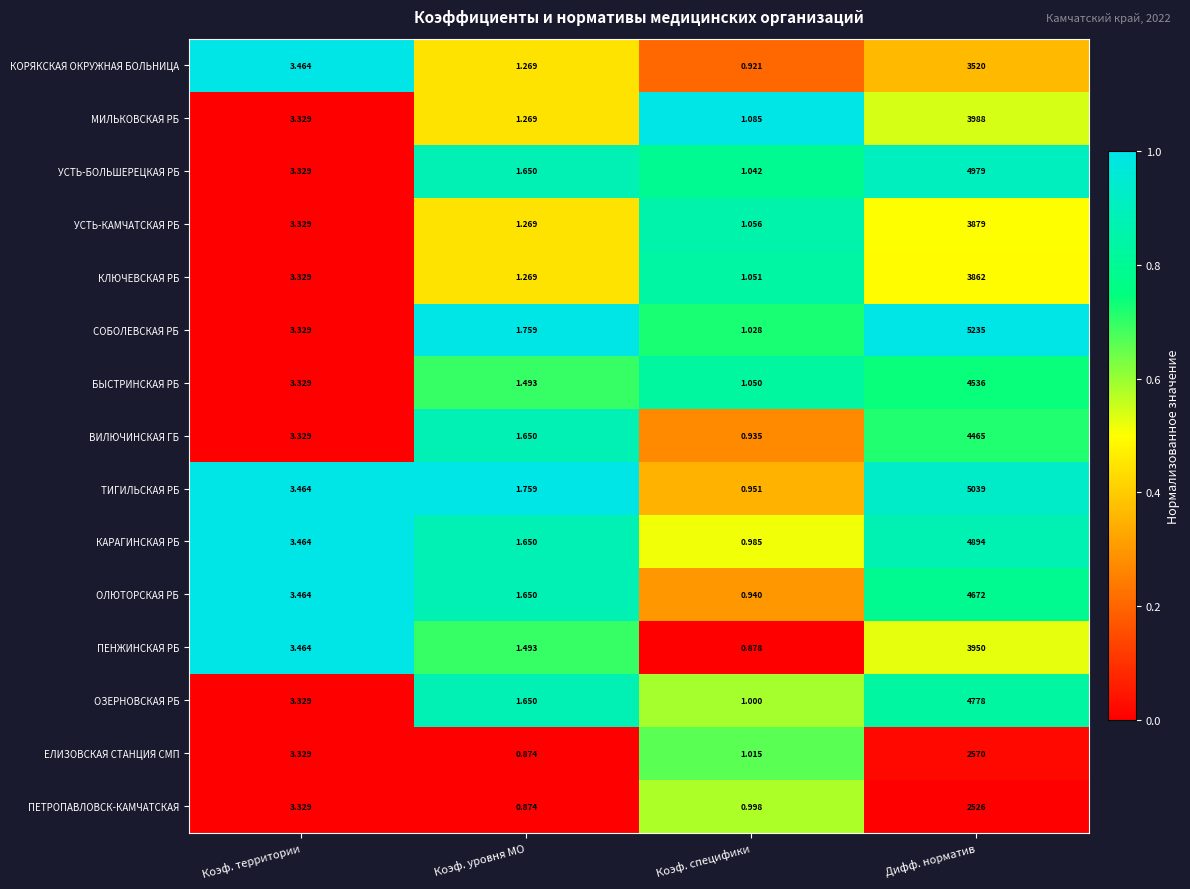

Which series has the largest total across all categories?

СОБОЛЕВСКАЯ РБ